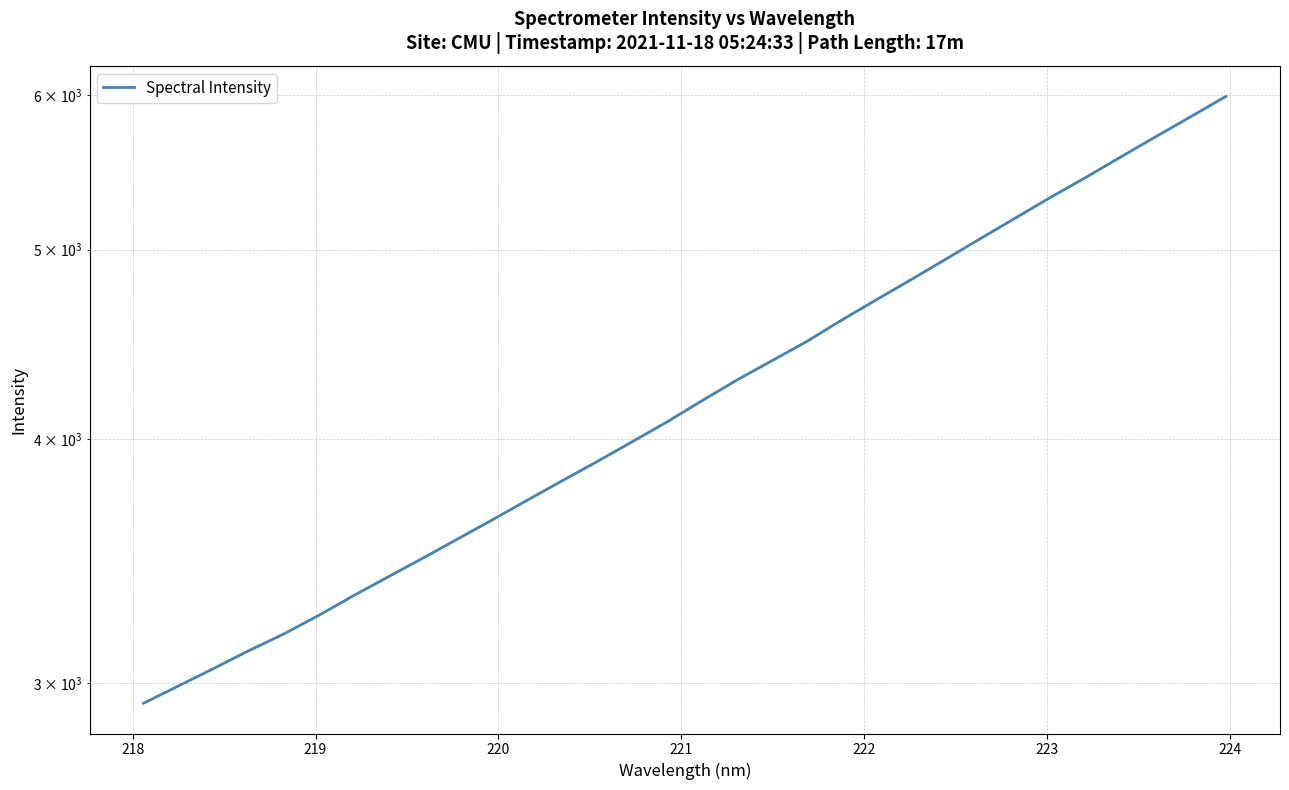

Is it true that the value at 31 is 10352.0?

False